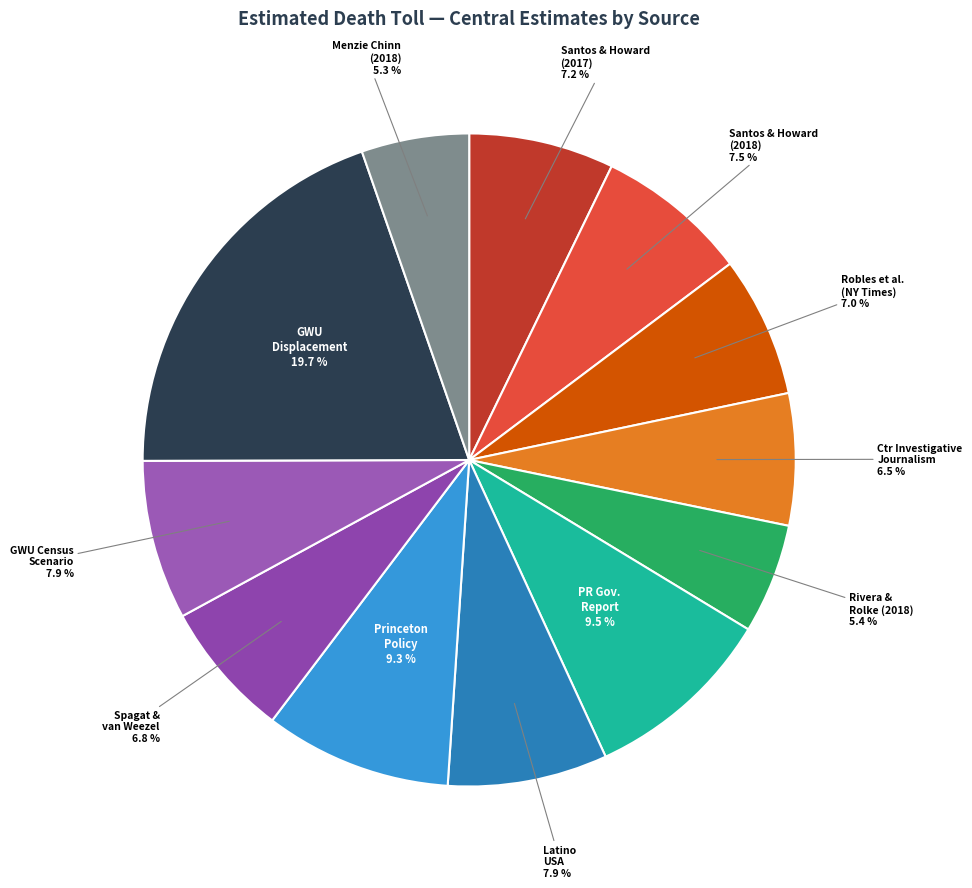

Which has a higher value, Santos and Howard (2018) or PR Gov. Report?

PR Gov. Report